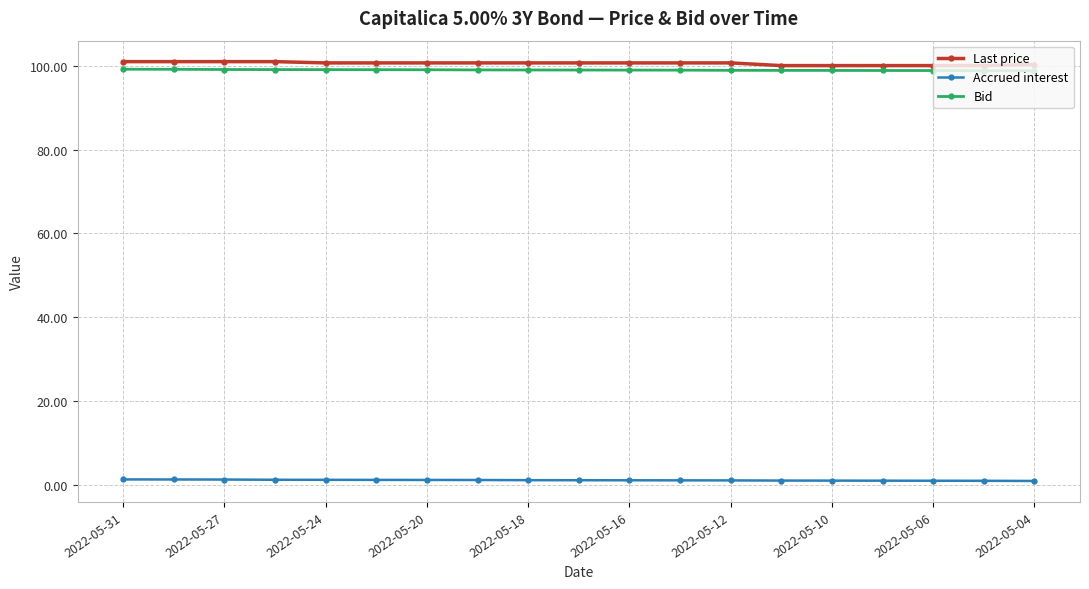

What is the average value of the Accrued interest series?

1.1